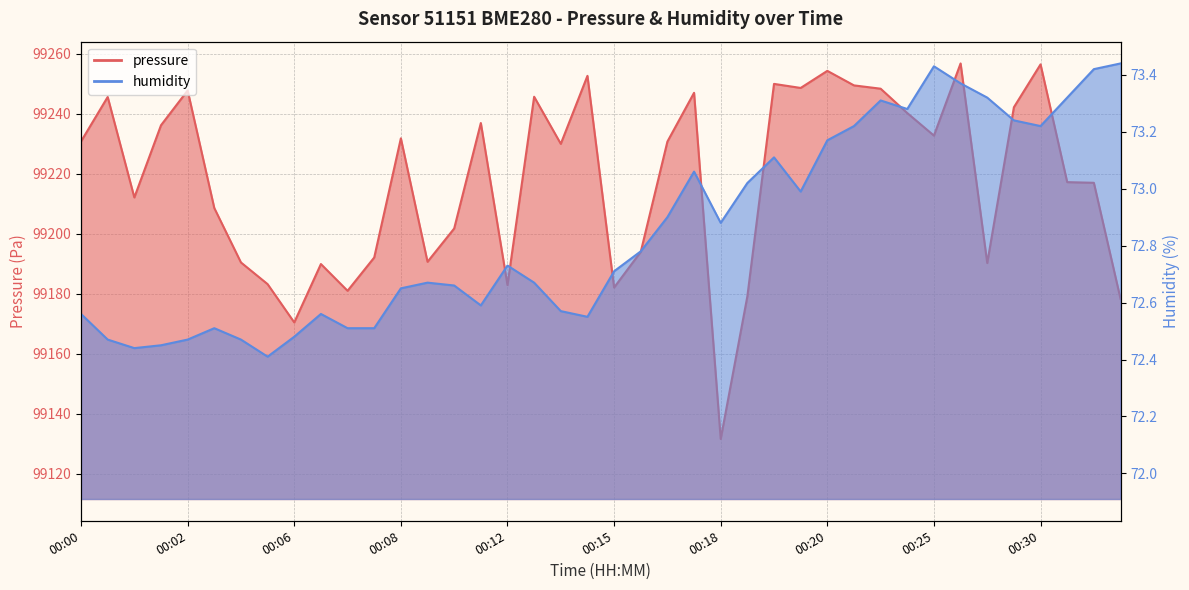

Which category has the lowest value in the humidity series?

00:05